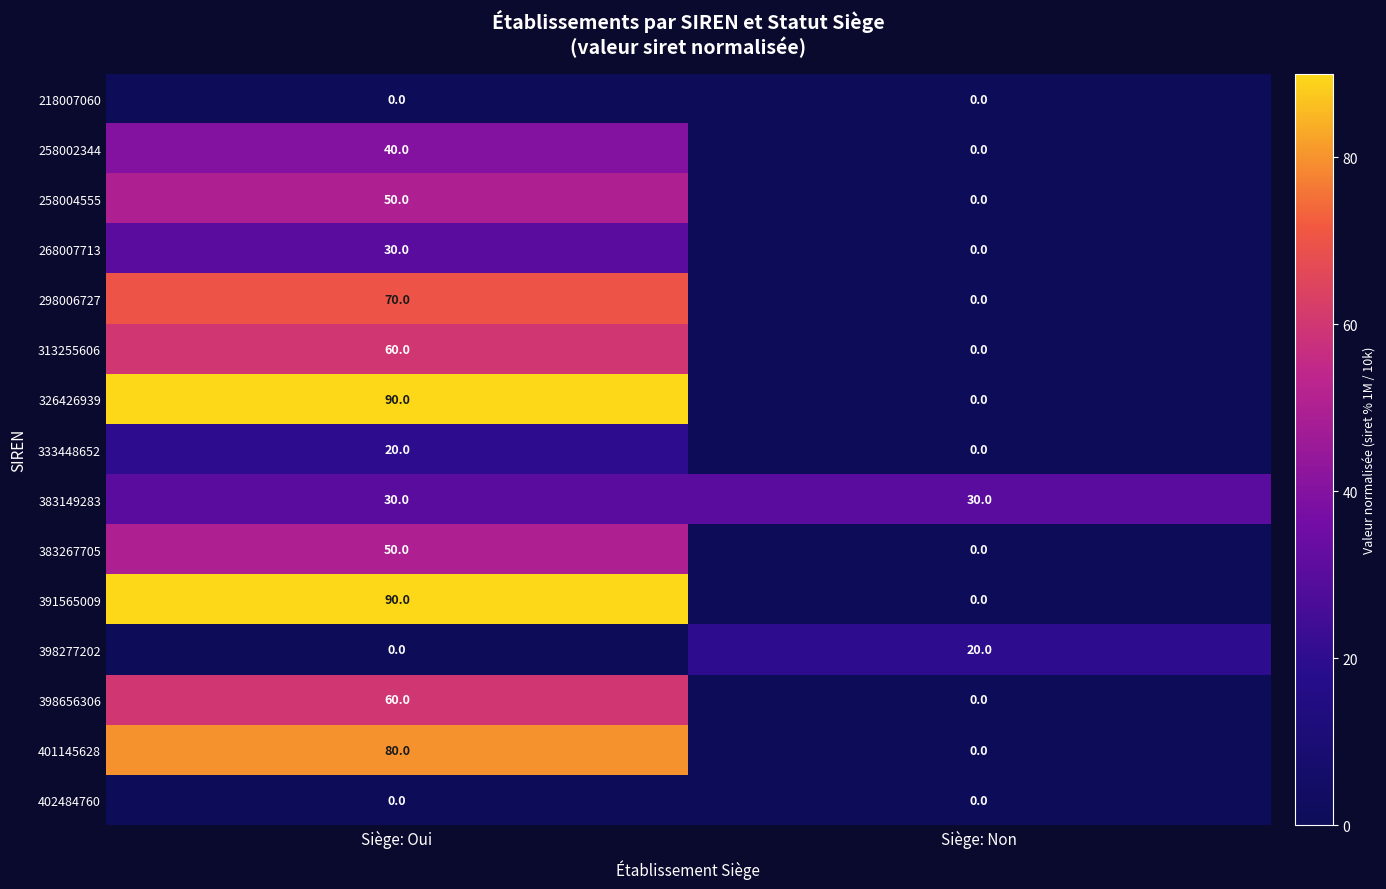

What is the average value of the 313255606 series?

30